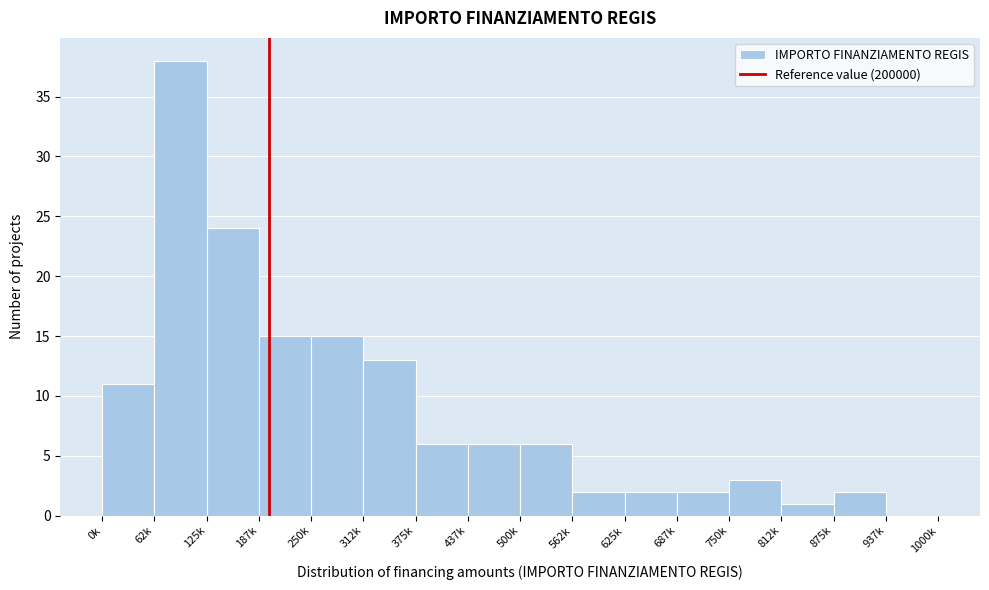

Reading left to right, transcribe all the data shown in this chart.

0k=11	62k=38	125k=24	187k=15	250k=15	312k=13	375k=6	437k=6	500k=6	562k=2	625k=2	687k=2	750k=3	812k=1	875k=2	937k=0